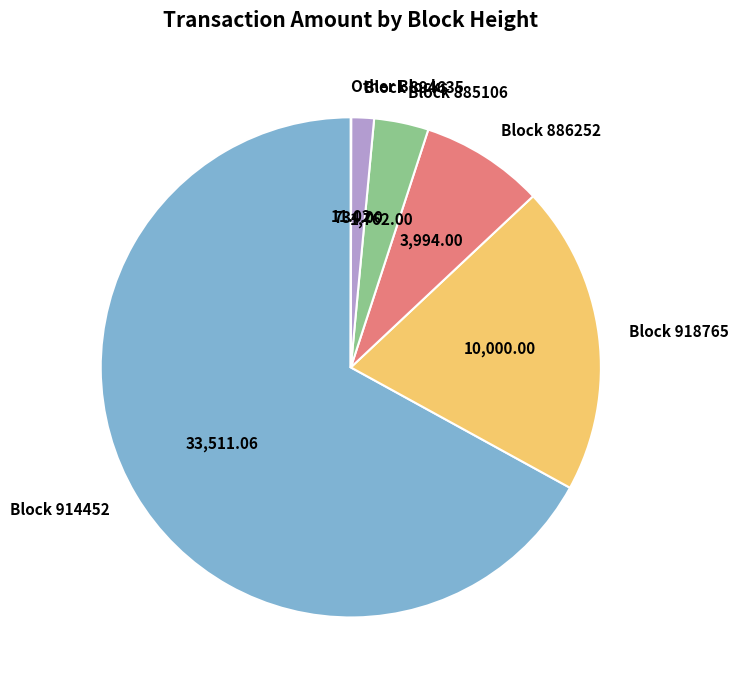

Between Block 894635 and Block 918765, which is larger?

Block 918765